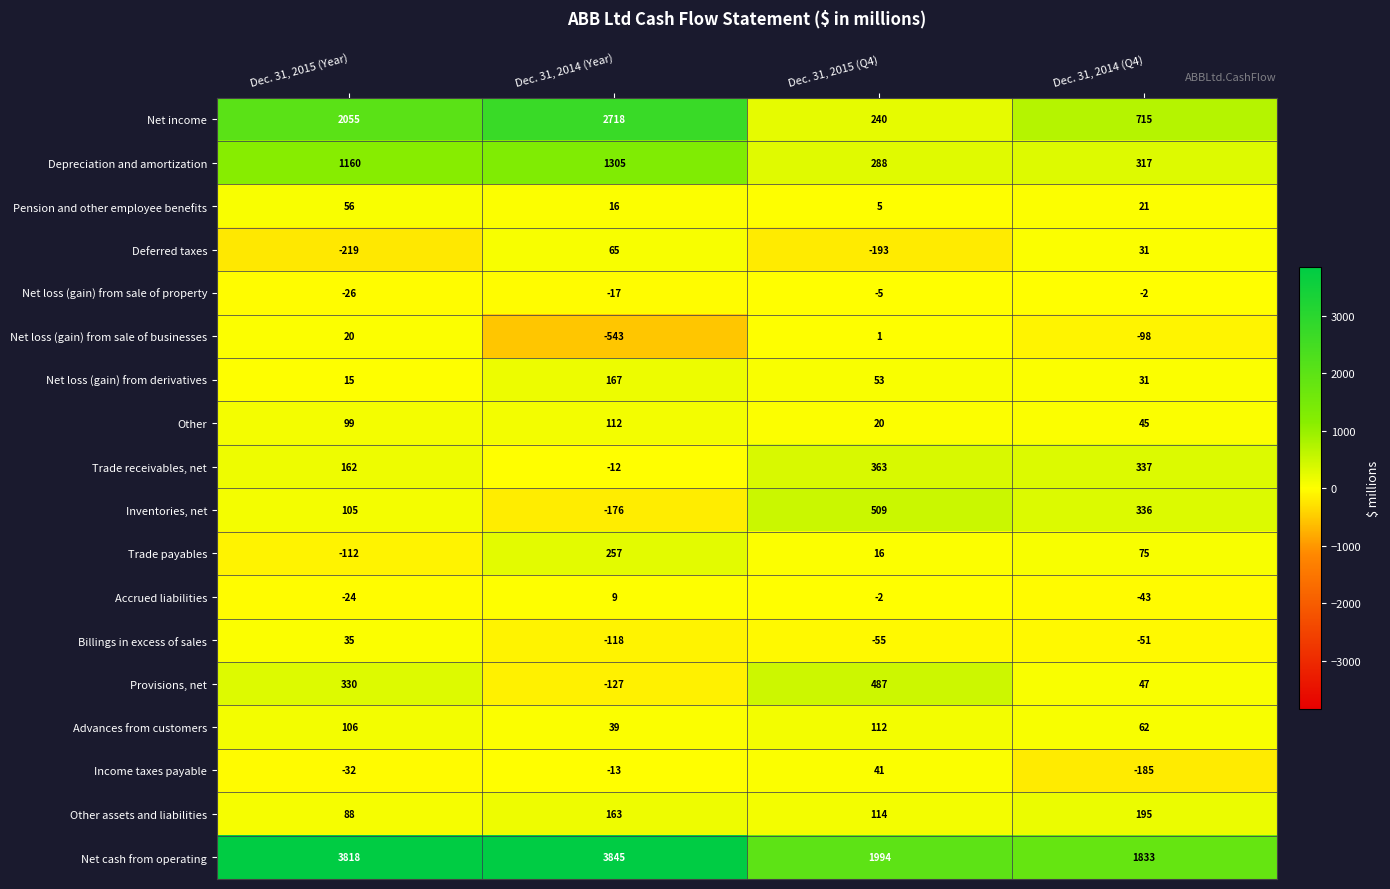

Which label corresponds to the largest value in the chart?

Dec. 31, 2014 (Year)